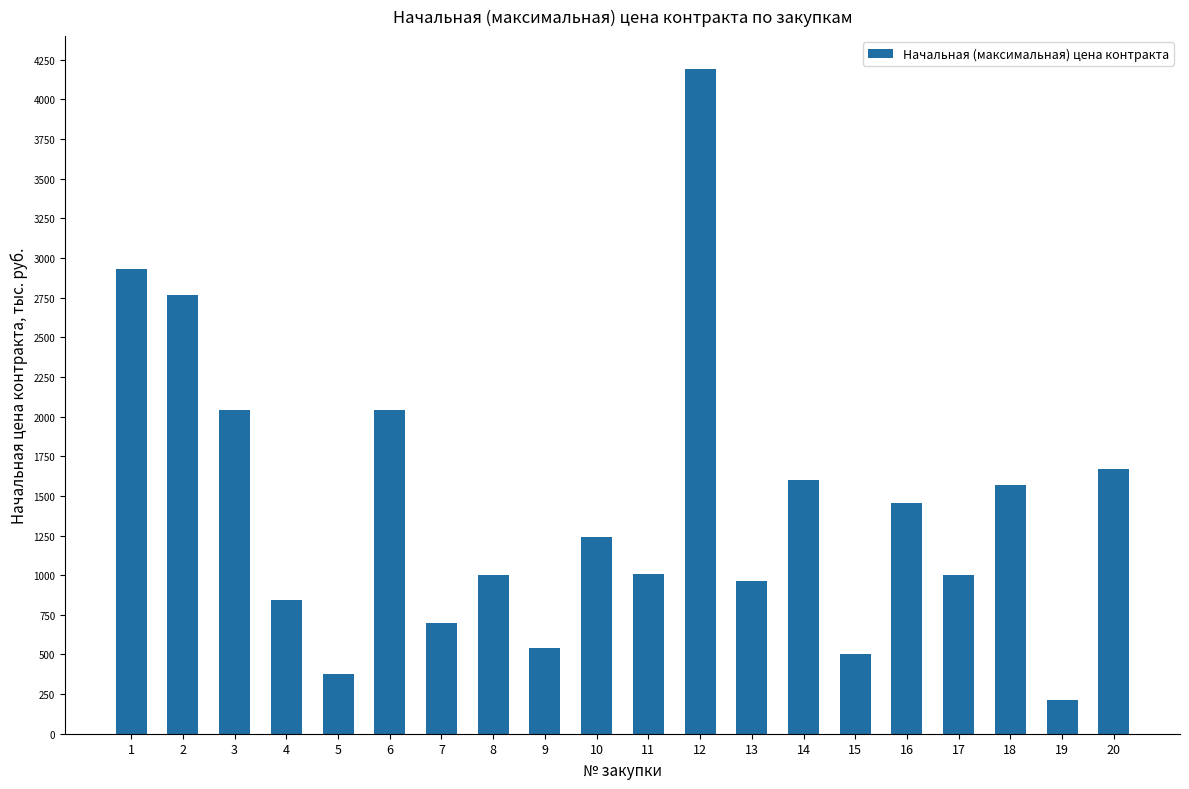

Are the bars grouped side by side (vs. stacked)?

No